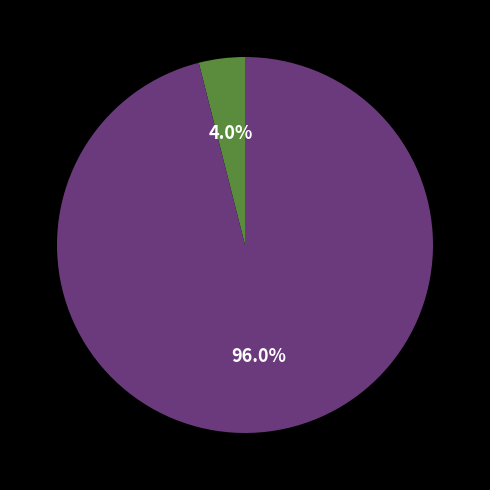

Is there a majority slice in this chart?

Yes